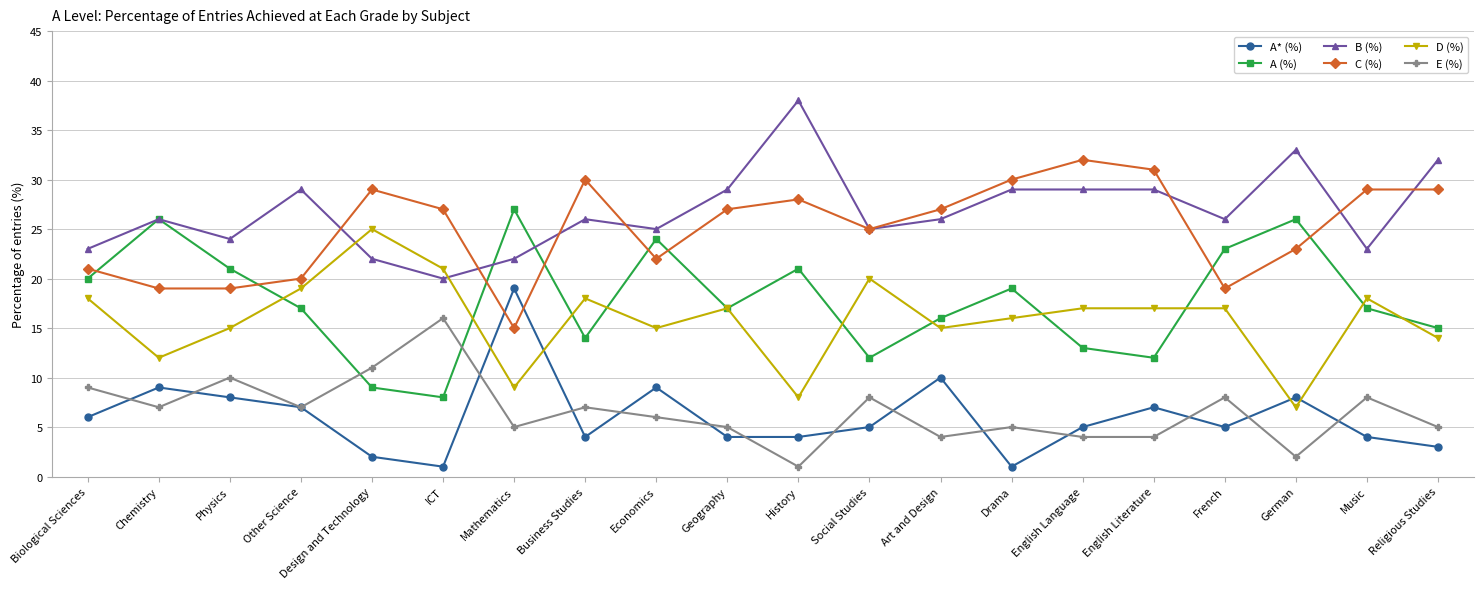

Reading left to right, list all the values displayed in this chart.

A* (%): 6	9	8	7	2	1	19	4	9	4	4	5	10	1	5	7	5	8	4	3
A (%): 20	26	21	17	9	8	27	14	24	17	21	12	16	19	13	12	23	26	17	15
B (%): 23	26	24	29	22	20	22	26	25	29	38	25	26	29	29	29	26	33	23	32
C (%): 21	19	19	20	29	27	15	30	22	27	28	25	27	30	32	31	19	23	29	29
D (%): 18	12	15	19	25	21	9	18	15	17	8	20	15	16	17	17	17	7	18	14
E (%): 9	7	10	7	11	16	5	7	6	5	1	8	4	5	4	4	8	2	8	5